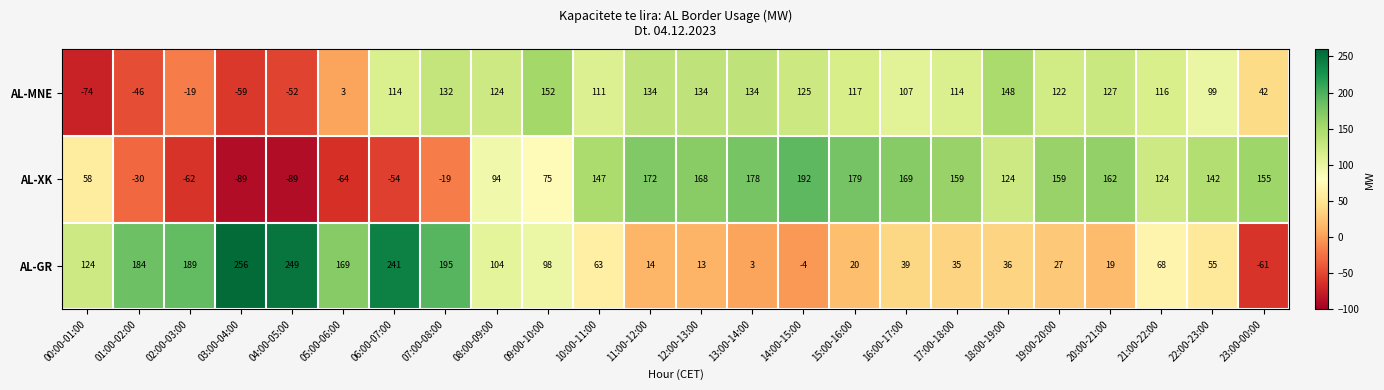

Rank the series by their maximum value, from highest to lowest.

AL-GR, AL-XK, AL-MNE